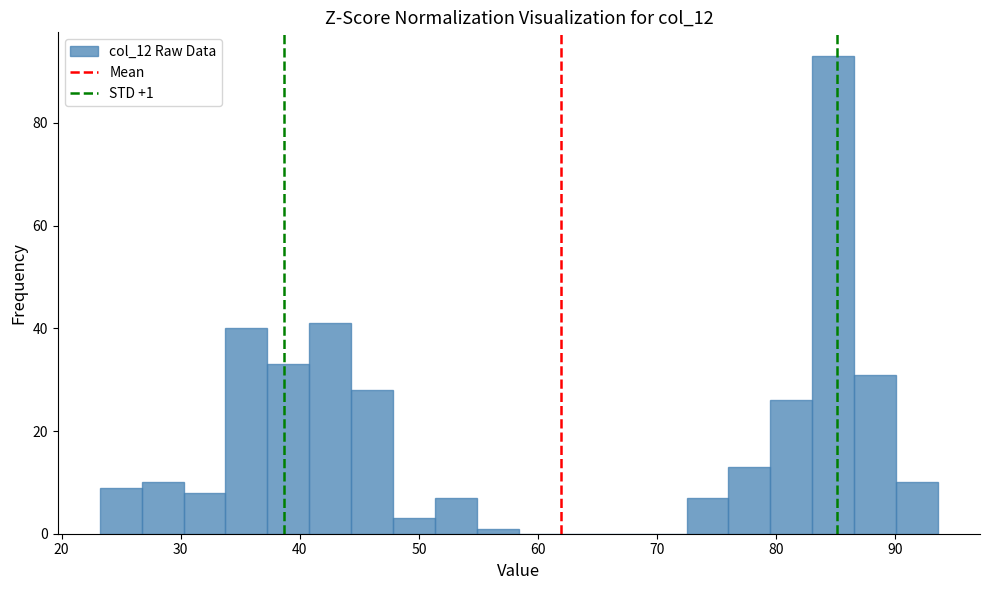

Around what value on the x-axis is the tallest bar? Give the approximate position of its centre, as read against the axis.

85